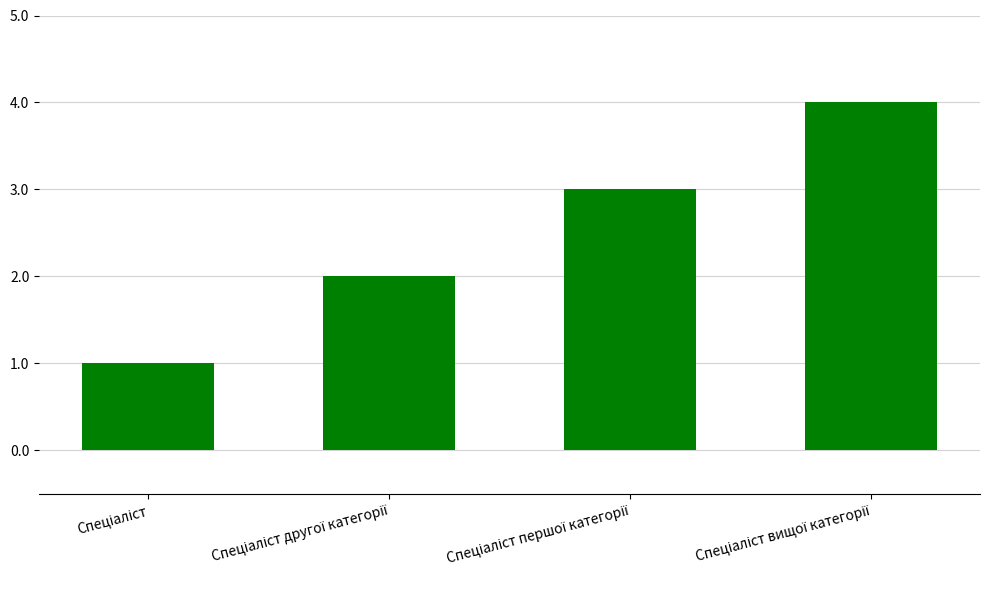

What is the maximum value shown in the chart?

4